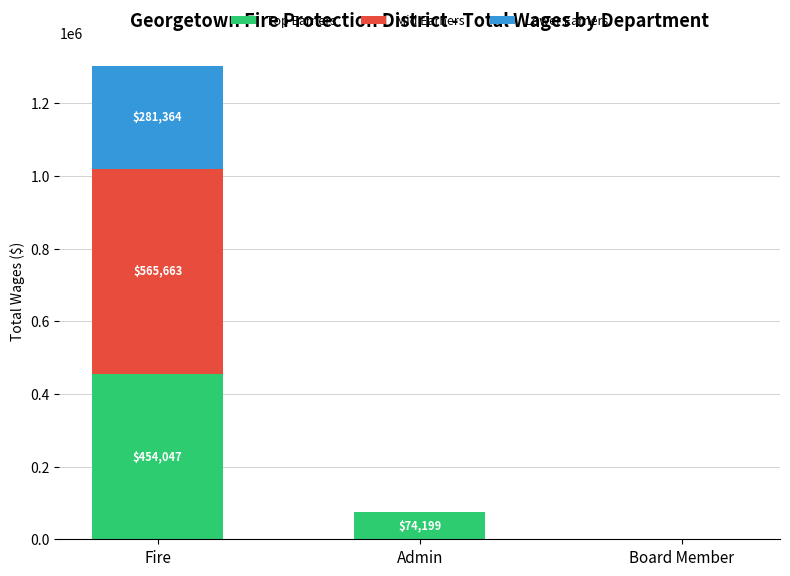

What is the sum of the Top Earners values at Board Member and Admin?

74199